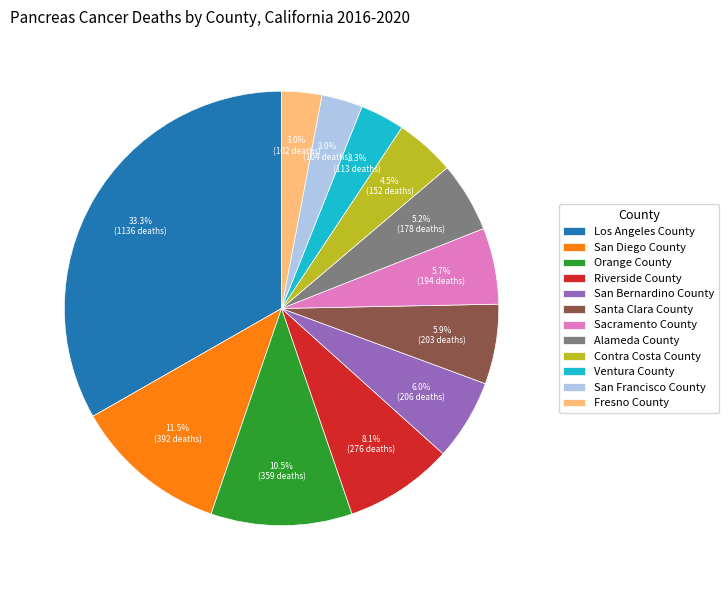

Count the number of slices in the pie.

12